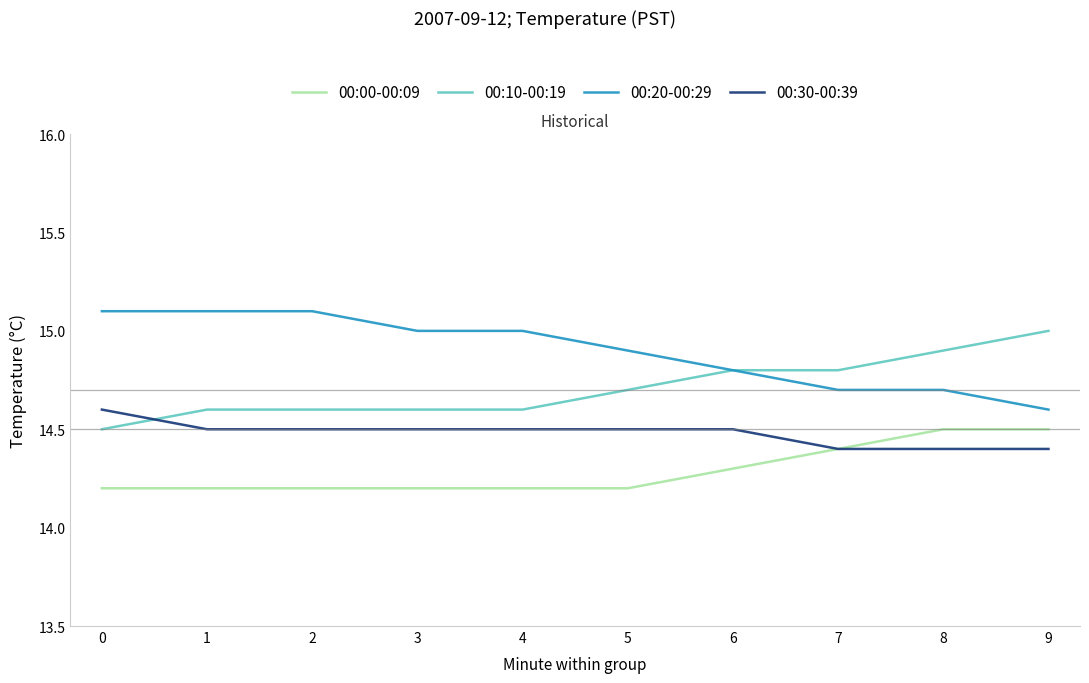

What is the total value across all series at 3?

58.3